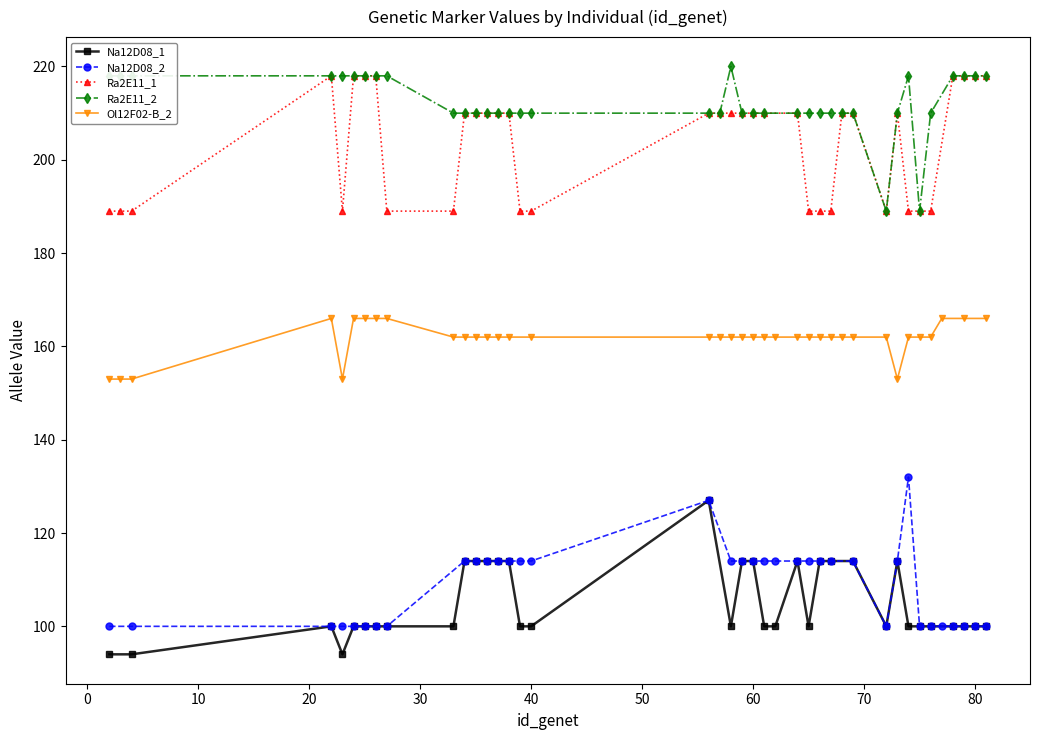

How many values in the Ra2E11_1 series are below 210?

15